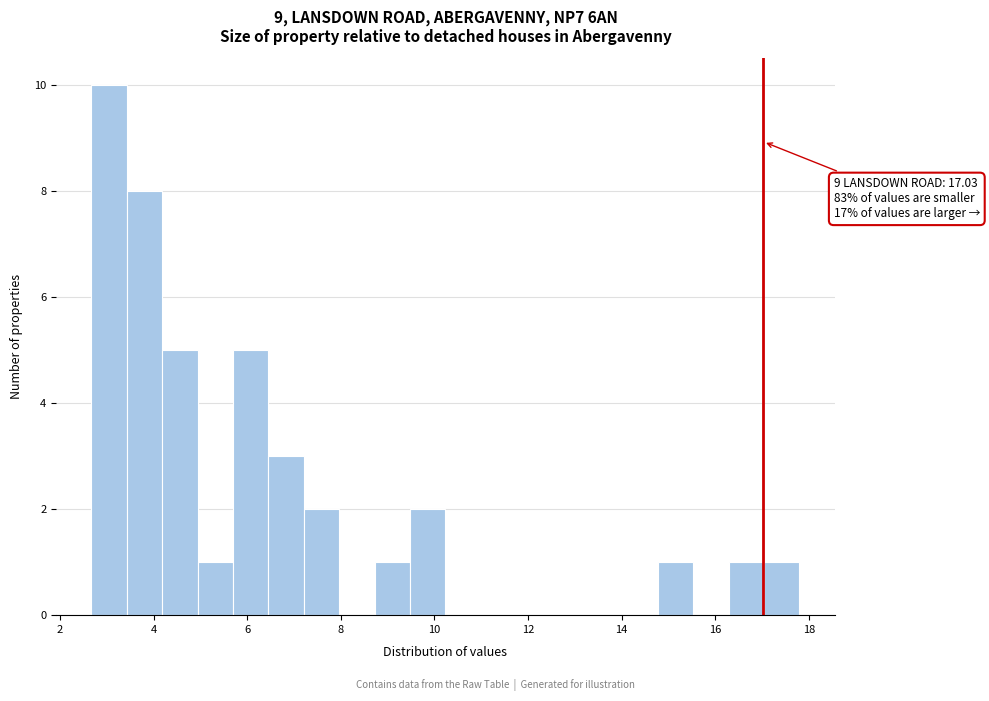

Read against the x-axis, roughly where is the centre of the tallest bar?

3.0